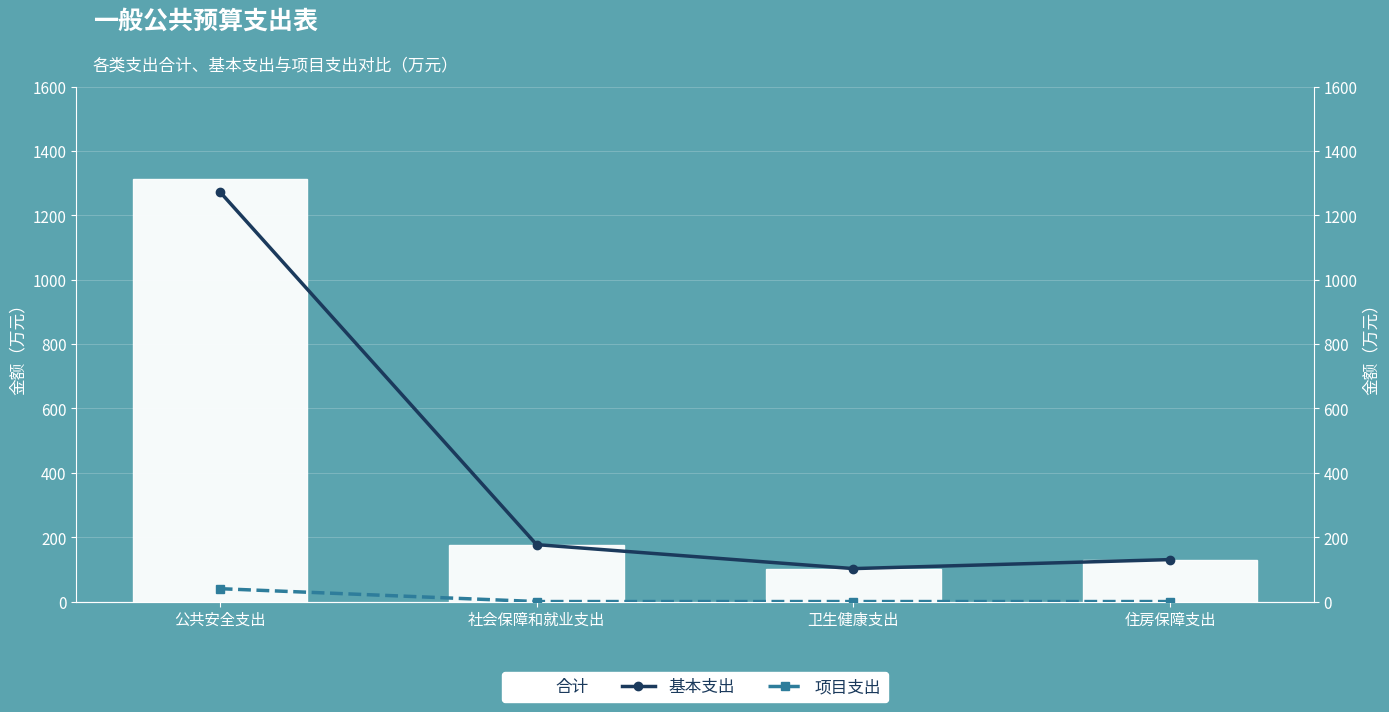

Which series changed the most between 卫生健康支出 and 住房保障支出?

合计